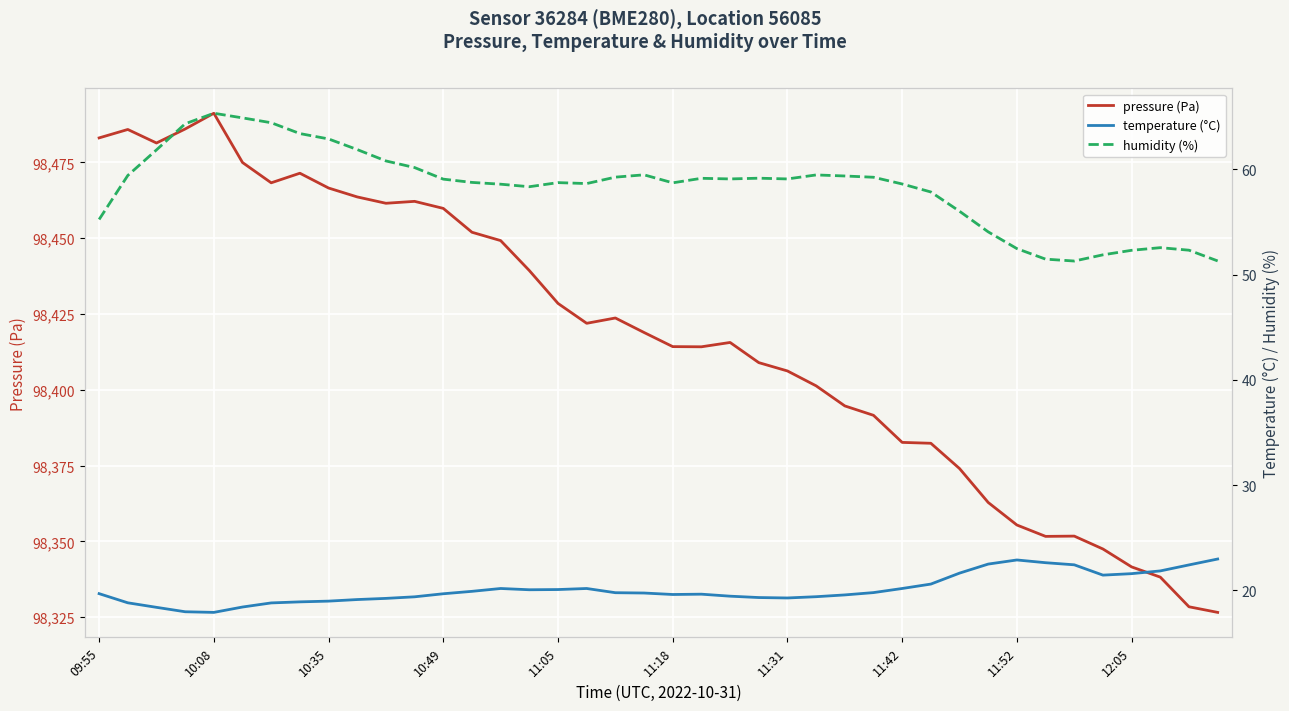

True or false: humidity (%) has a value of 51.9 at 35.

True